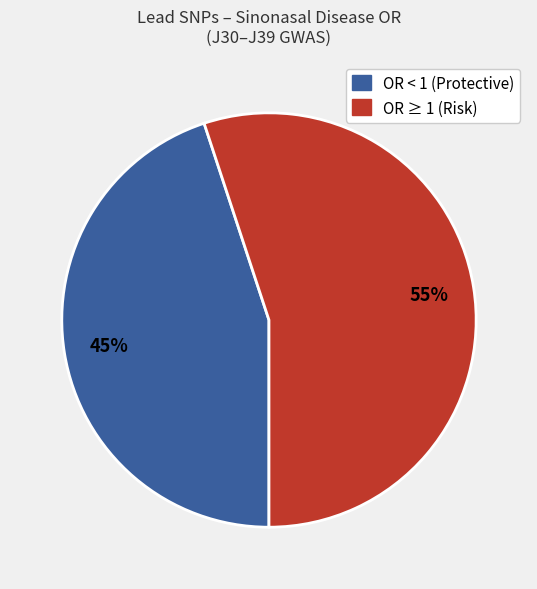

Is there any slice that represents more than half of the pie?

Yes